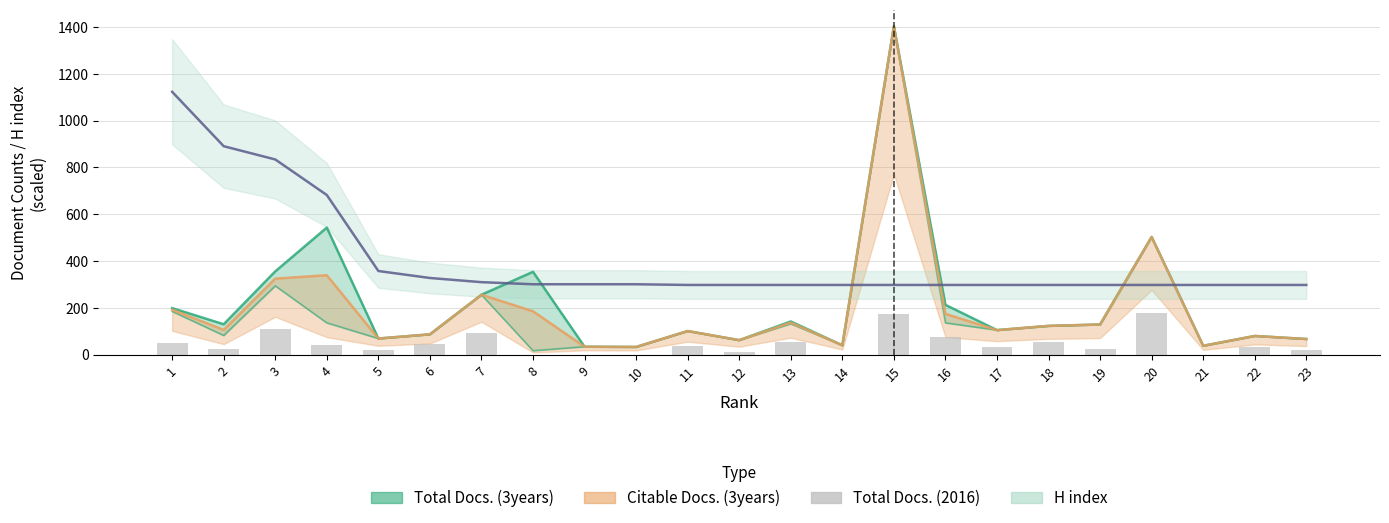

Reading left to right, list all the values displayed in this chart.

1=48	2=25	3=109	4=42	5=18	6=44	7=92	8=0	9=0	10=0	11=36	12=10	13=53	14=0	15=173	16=77	17=31	18=55	19=26	20=178	21=0	22=34	23=20